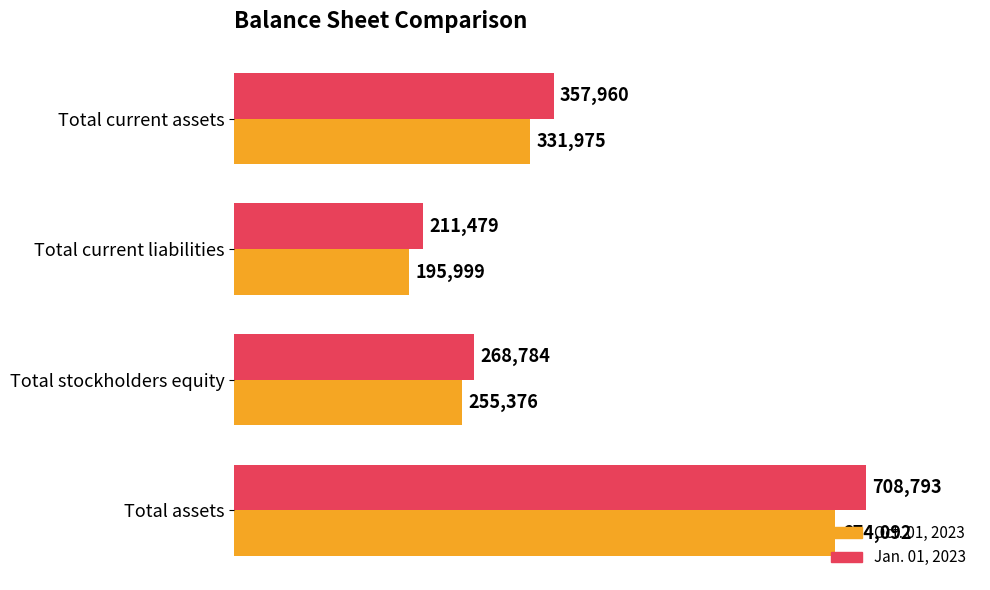

Which series has the widest spread of values?

Jan. 01, 2023